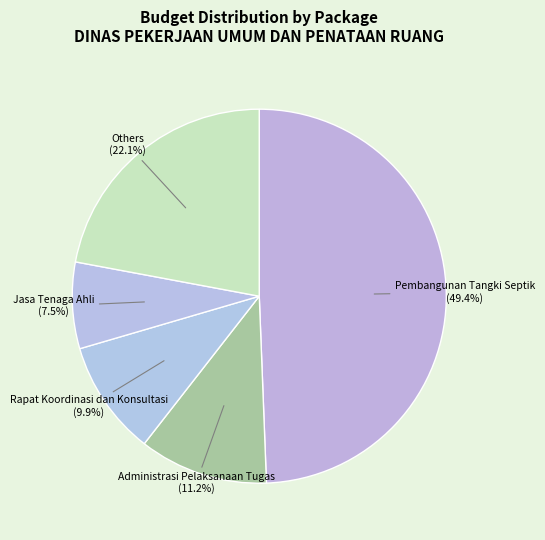

Rank the categories by value from lowest to highest.

Jasa Tenaga Ahli, Rapat Koordinasi dan Konsultasi, Administrasi Pelaksanaan Tugas, Others, Pembangunan Tangki Septik